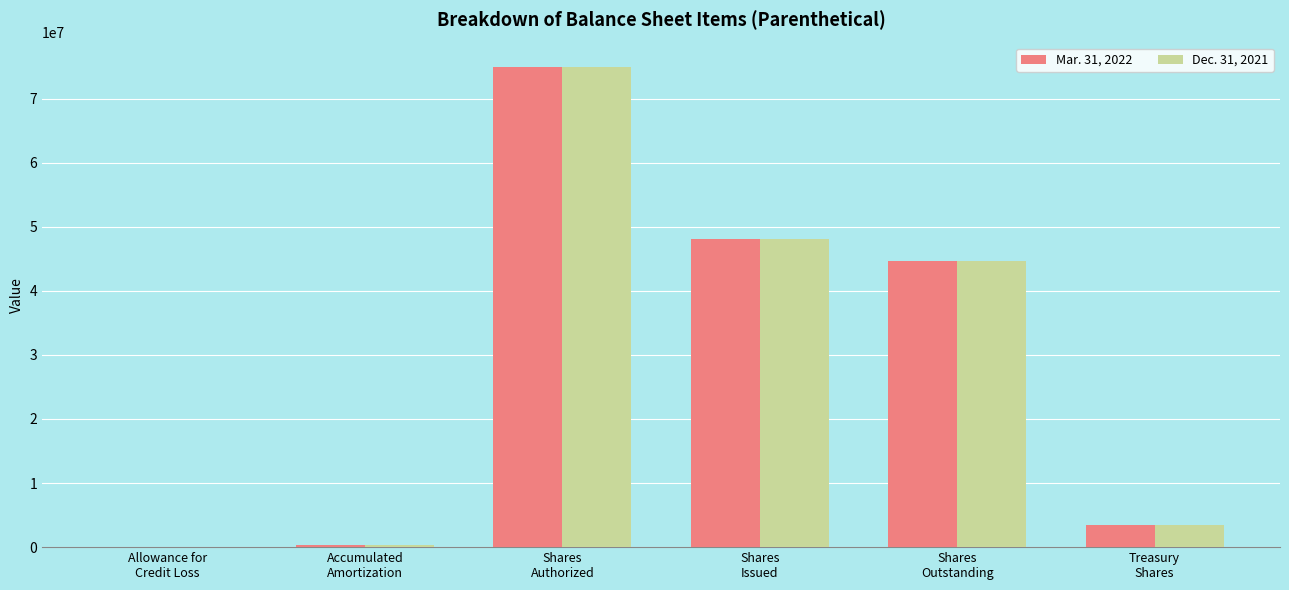

What is the greatest value displayed?

75000000